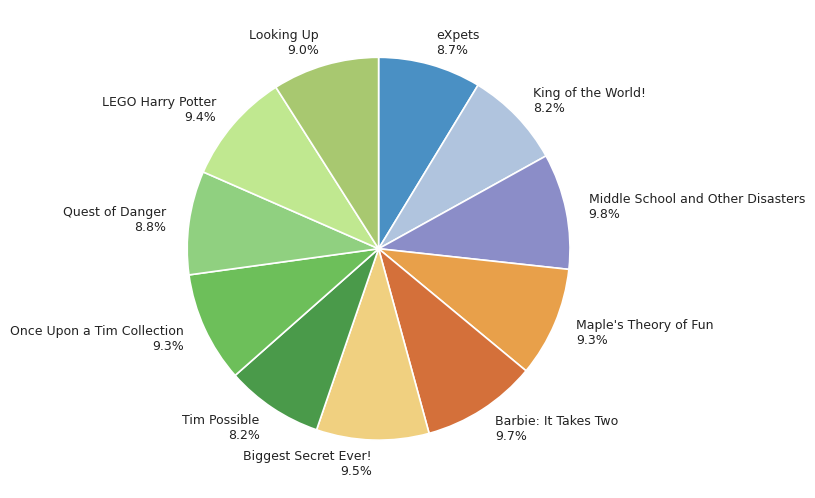

Between Biggest Secret Ever! and eXpets, which is larger?

Biggest Secret Ever!